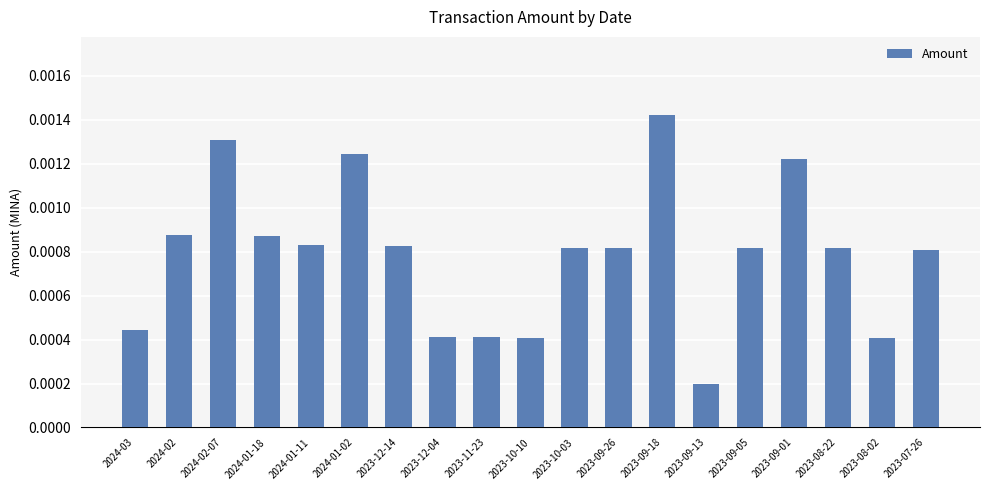

What is the label of the 1st bar from the left?

2024-03